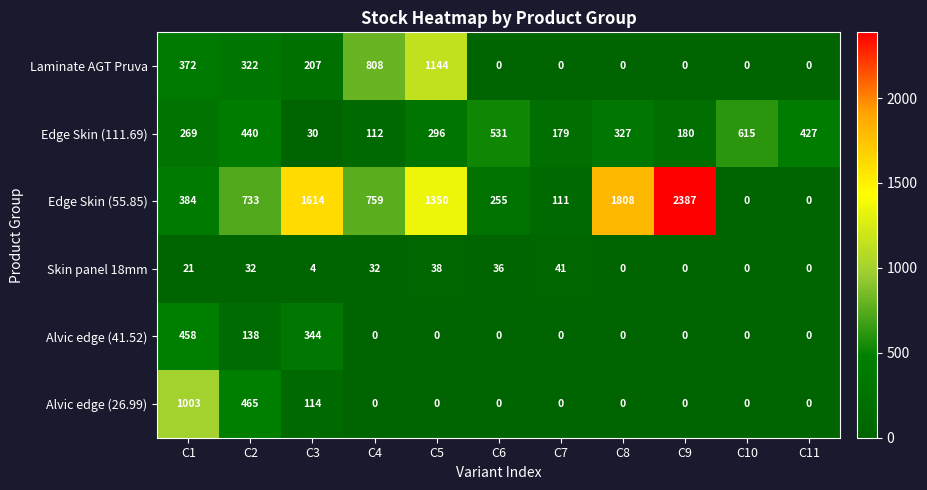

Which series changed the most between C3 and C8?

Alvic edge (41.52)